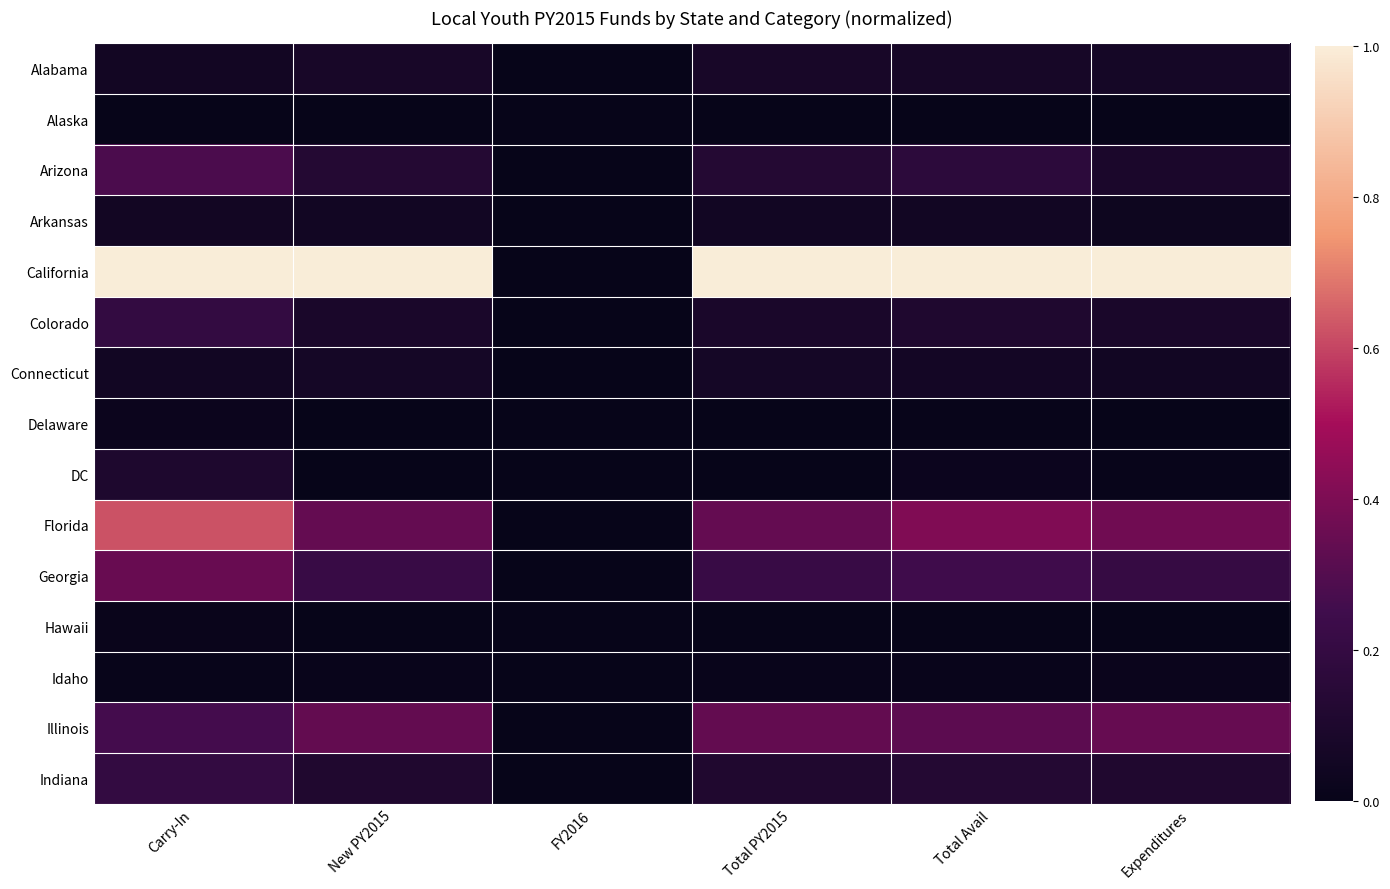

Which series has the largest range (max minus min)?

California